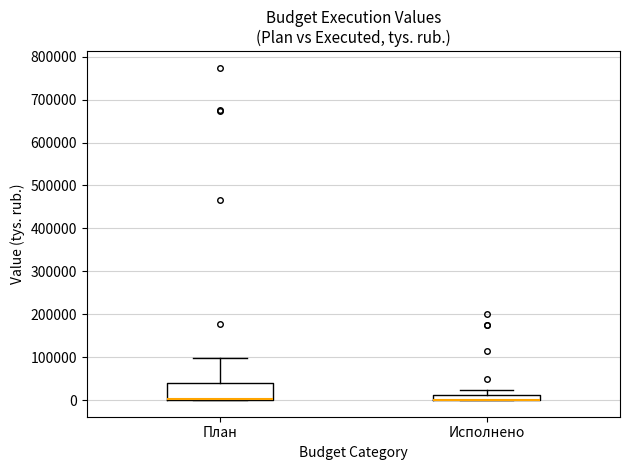

Comparing the boxes themselves (not the whiskers), which one is the tallest?

План